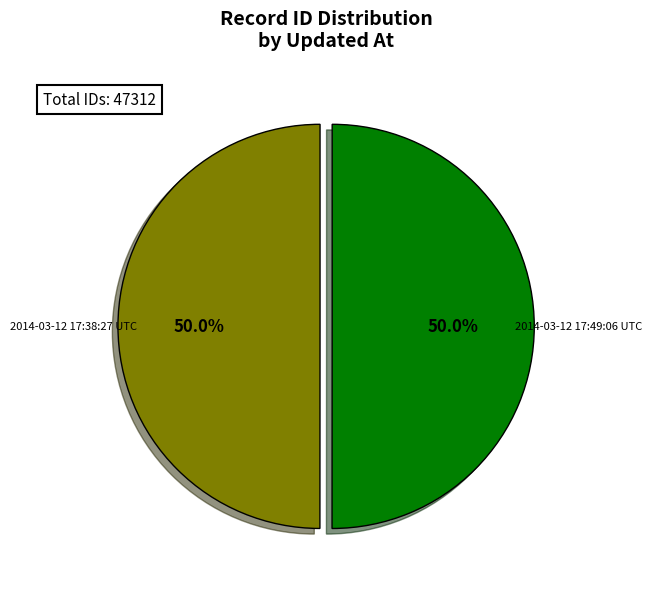

The 2014-03-12 17:49:06 UTC slice represents 56% of the pie. True or false?

False